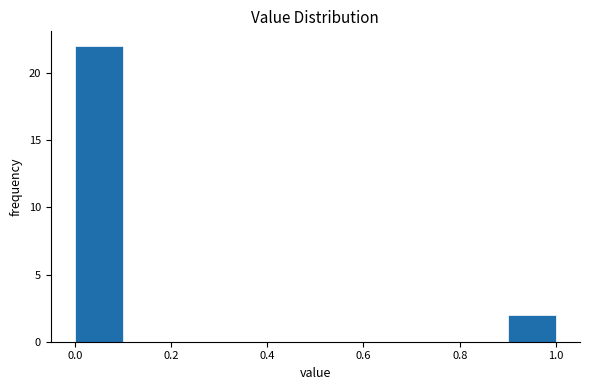

Which range on the x-axis has the tallest bar?

0.0 to 0.1